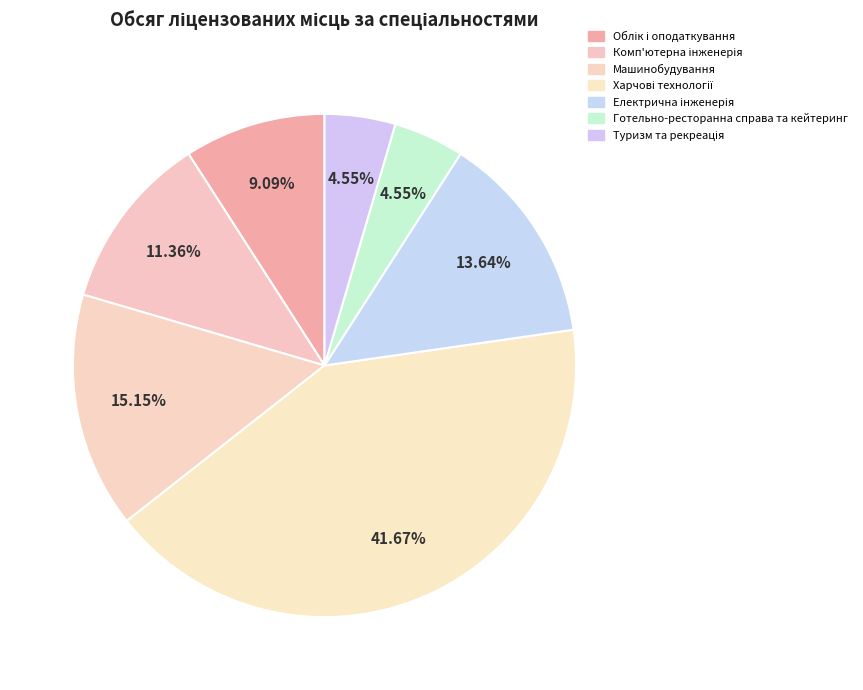

How many slices are in this pie chart?

7